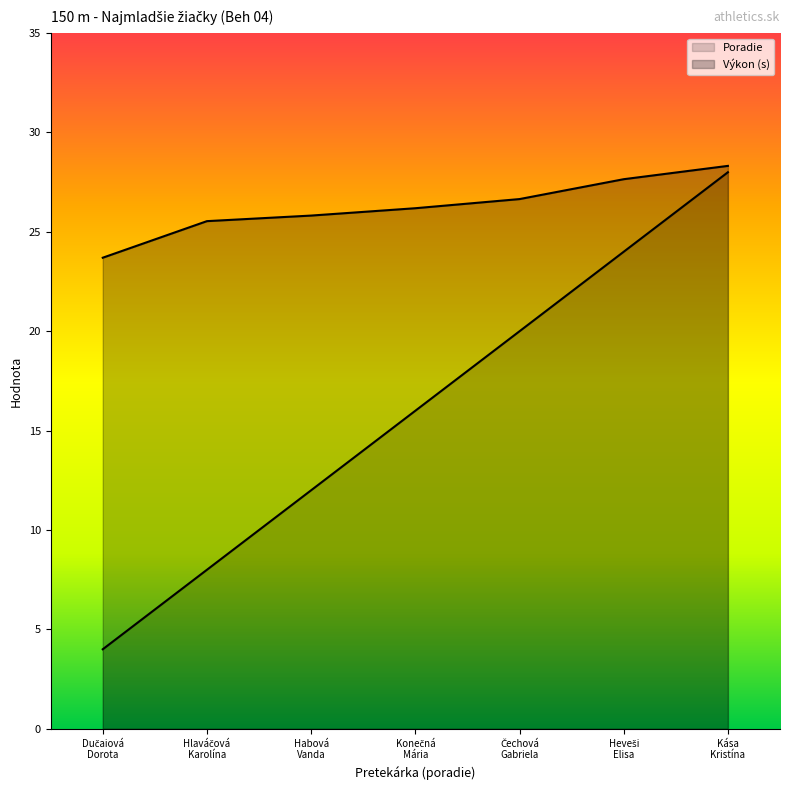

Reading left to right, extract all data points from this chart.

Poradie: 4.0	8.0	12.0	16.0	20.0	24.0	28.0
Výkon: 23.7	25.5	25.8	26.2	26.6	27.6	28.3